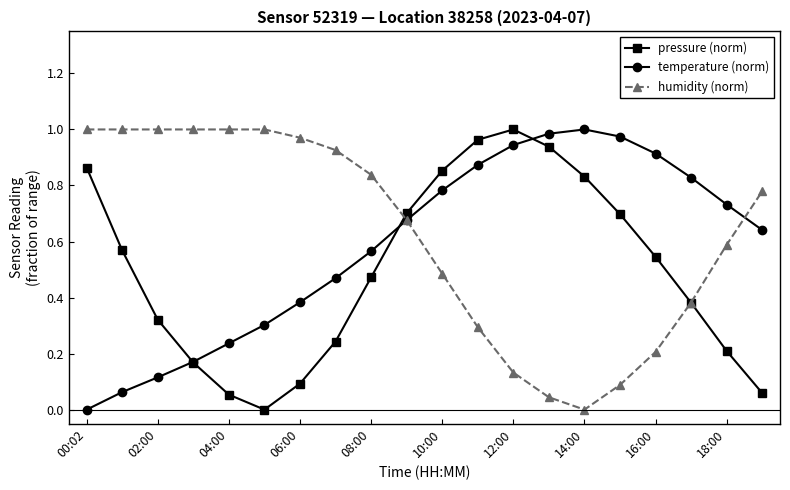

True or false: pressure (norm) and temperature (norm) cross at least once.

True